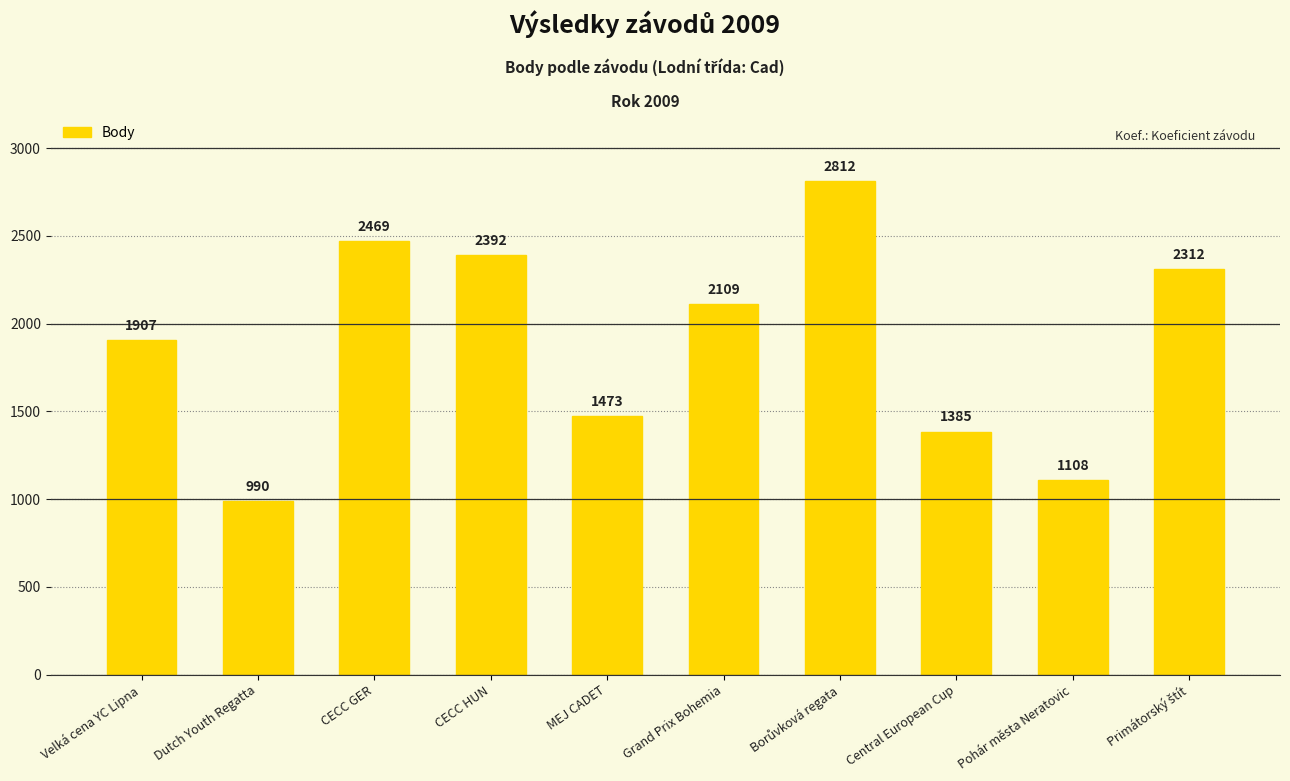

What is the ratio of the value at Grand Prix Bohemia to the value at CECC HUN?

0.9